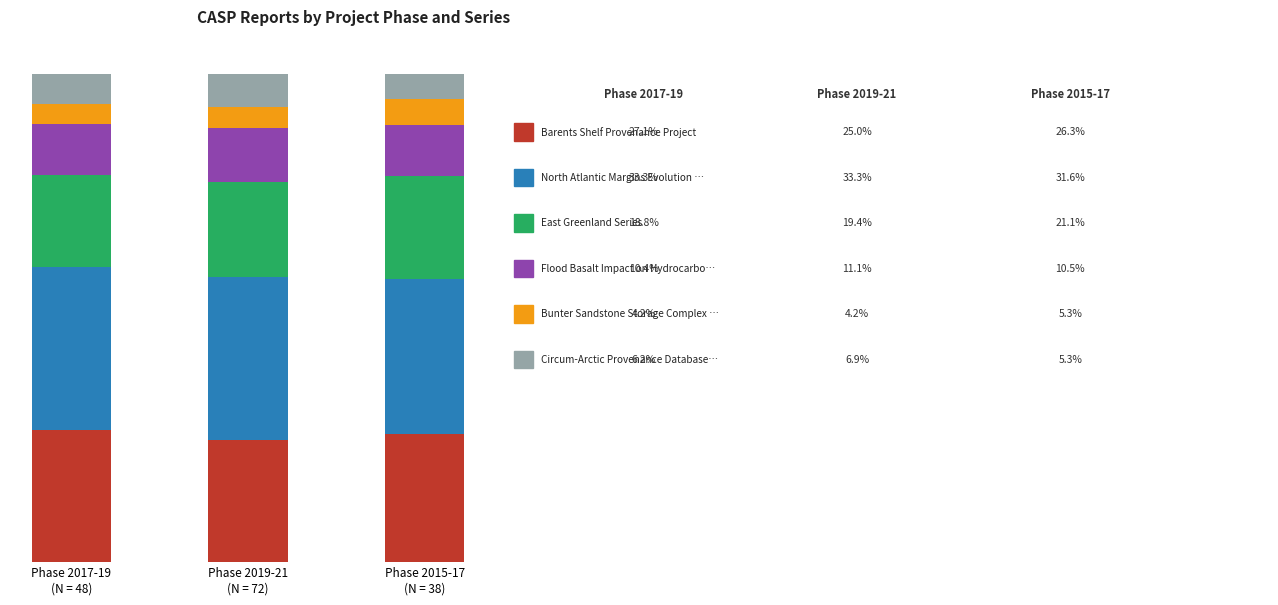

Is it true that Circum-Arctic Provenance Database Proje equals 5.3 at Phase 2015-17
(N = 38)?

True